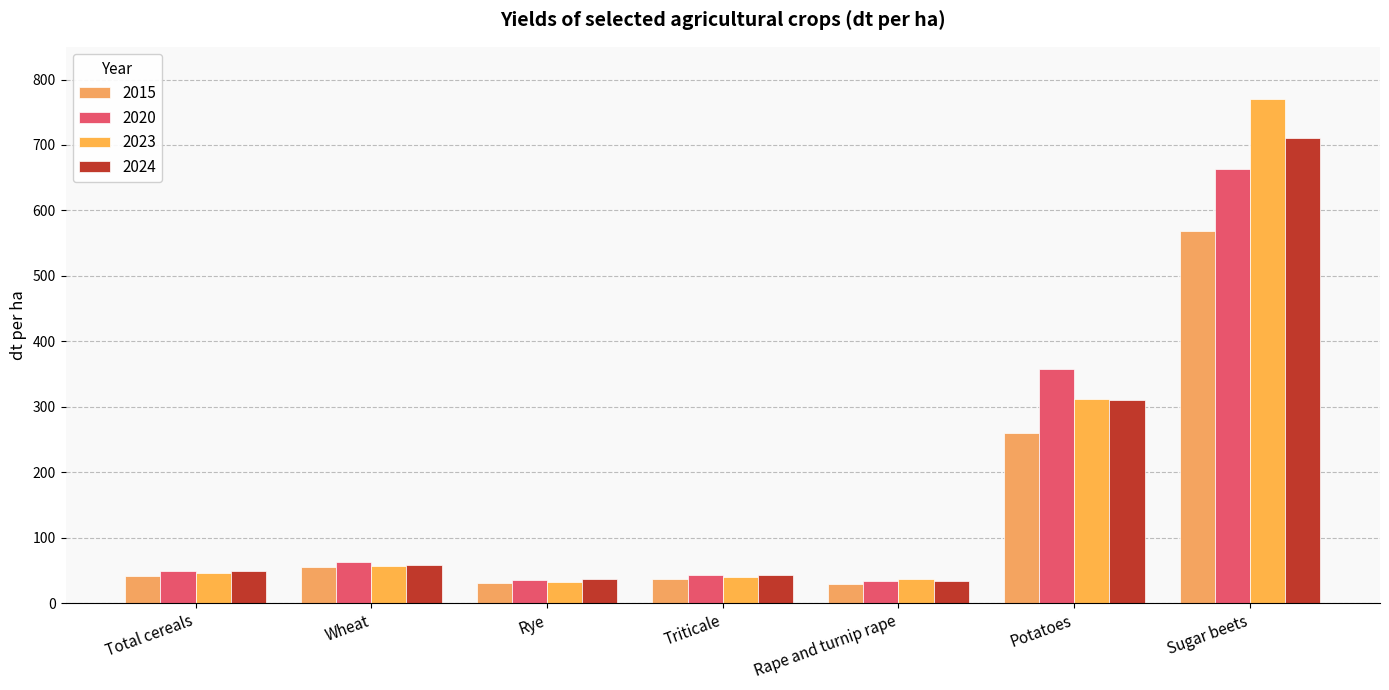

Which has a higher value, Wheat or Triticale?

Wheat